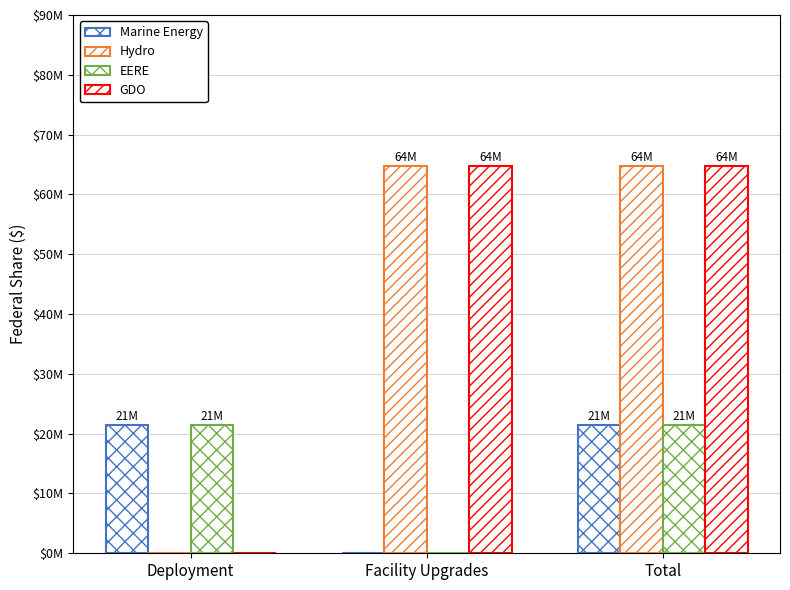

What is the total value across all series at Facility Upgrades?

129662000